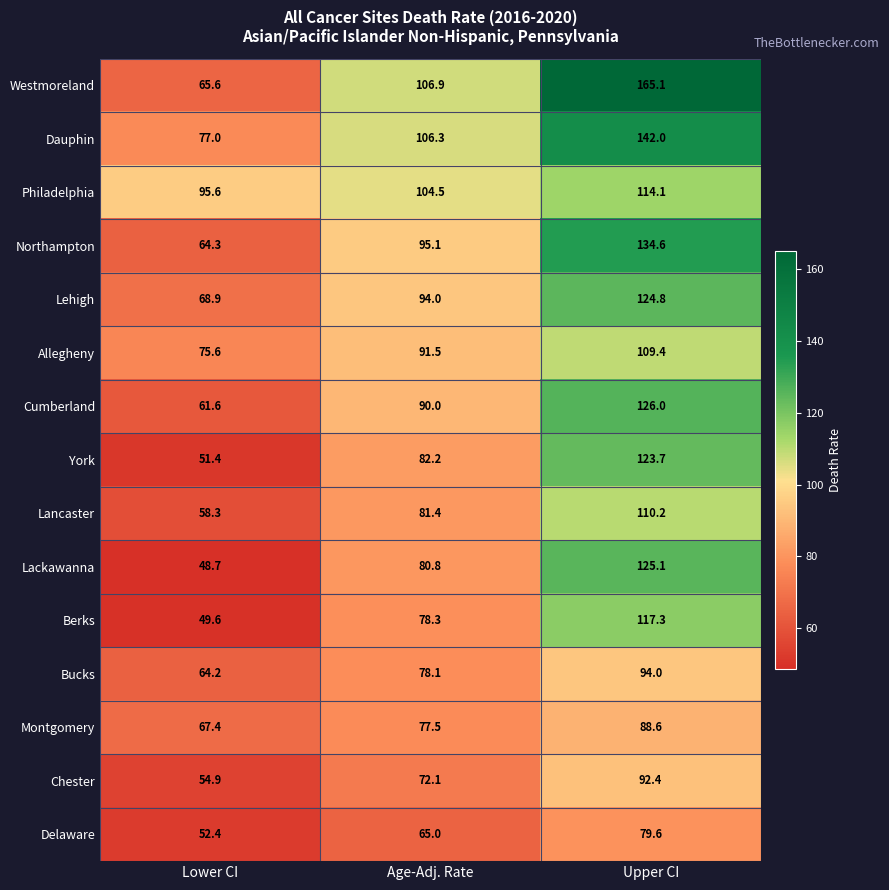

How many values in the Westmoreland series exceed 106?

2